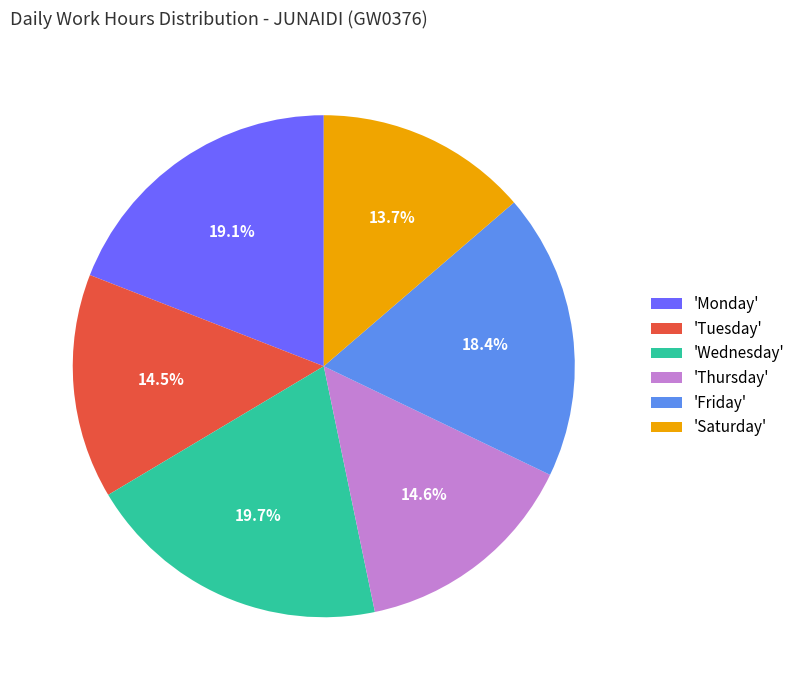

What is the ratio of the value at 'Thursday' to the value at 'Tuesday'?

1.0